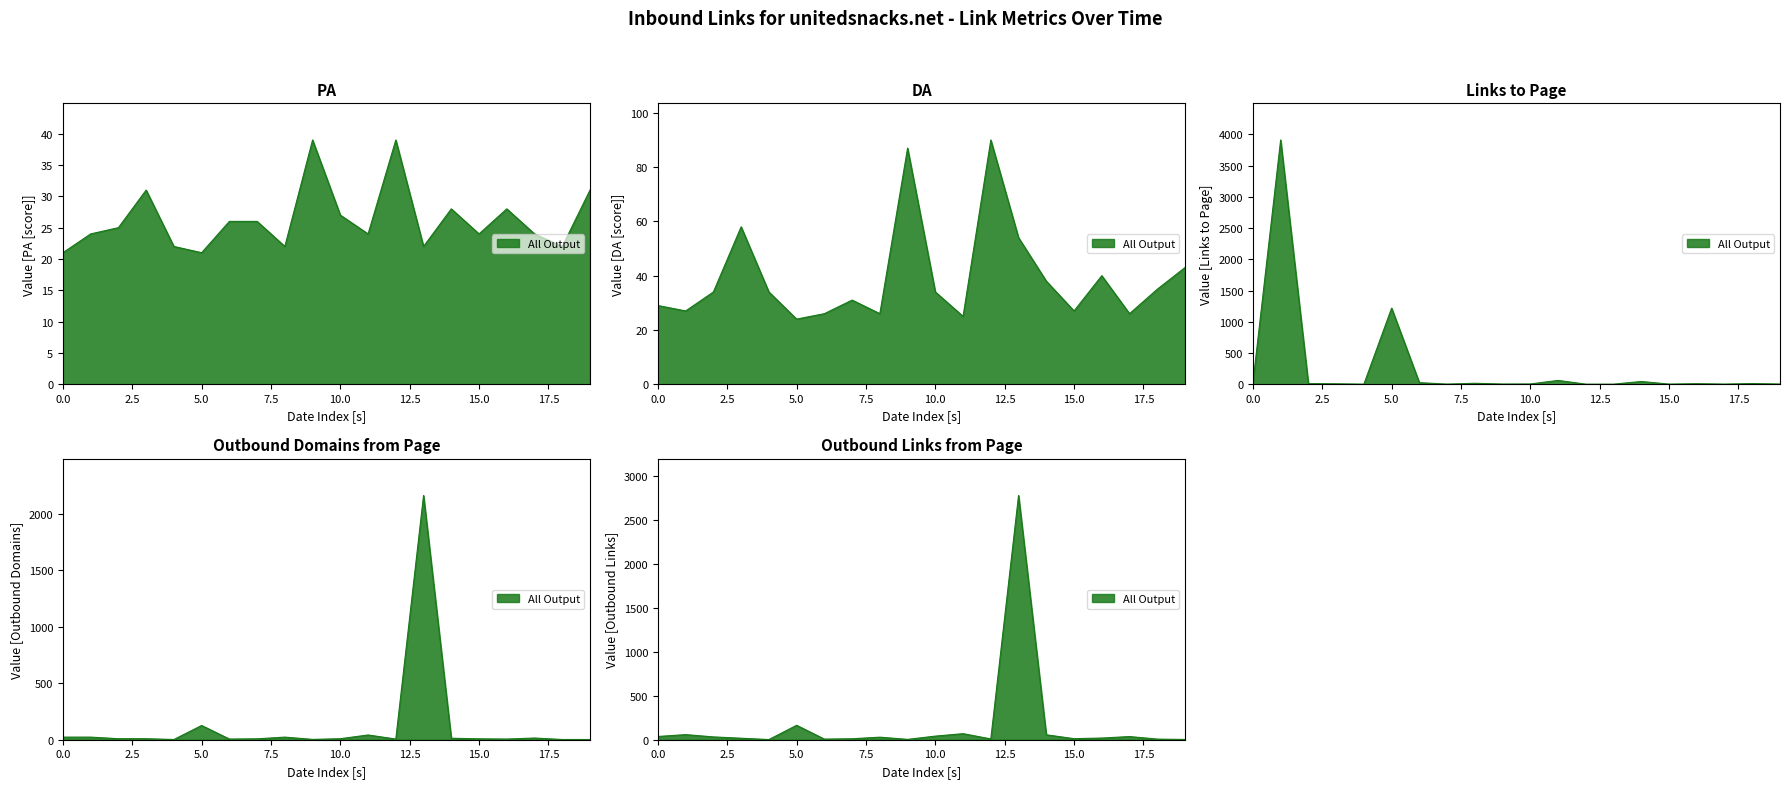

At 10.0, list the series in order from smallest to largest.

Links to Page, Outbound Domains from Page, PA, DA, Outbound Links from Page